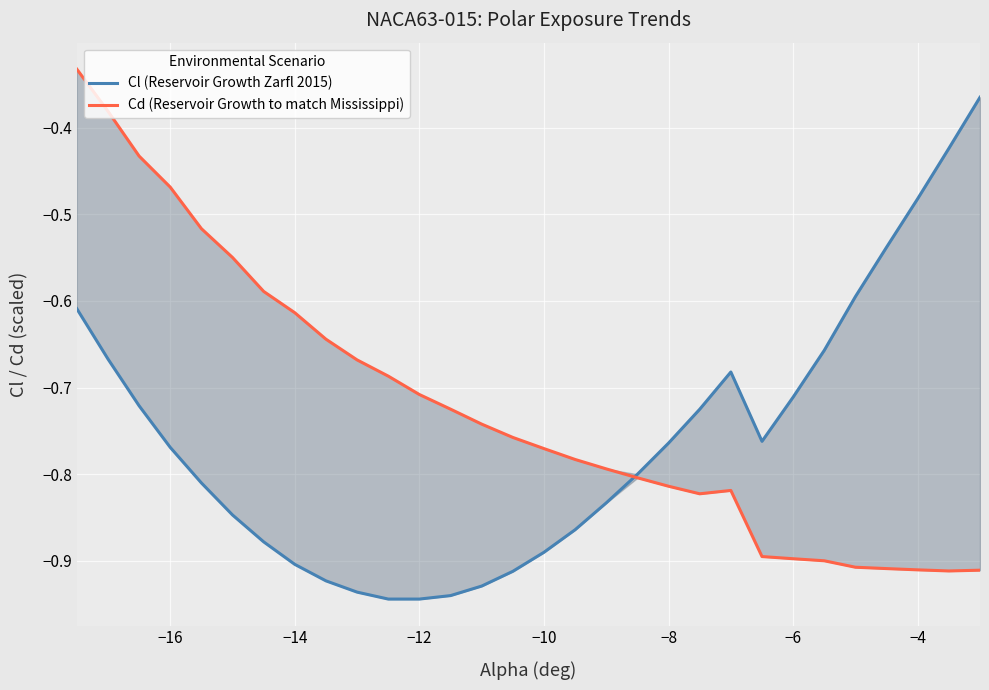

What are all the series names shown in the legend?

Cl (Reservoir Growth Zarfl 2015), Cd (Reservoir Growth to match Mississippi)